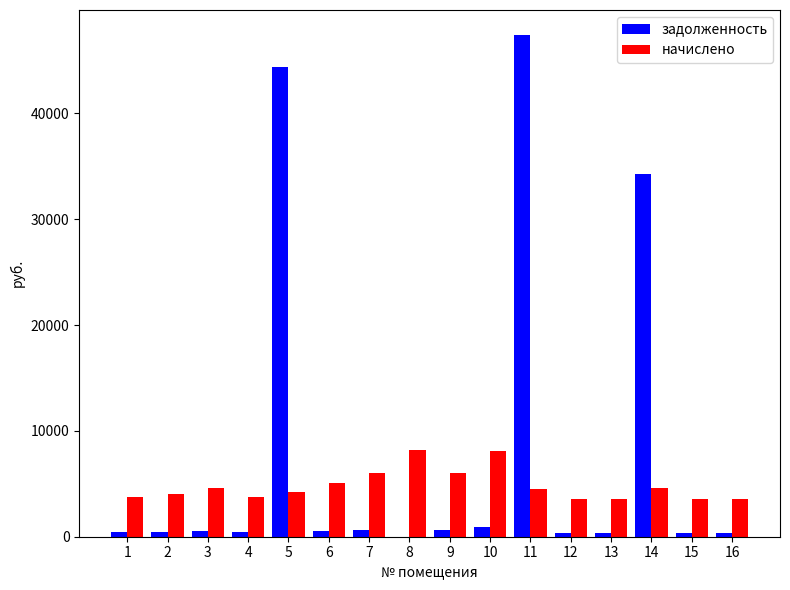

How many data points in начислено are above 4530?

8